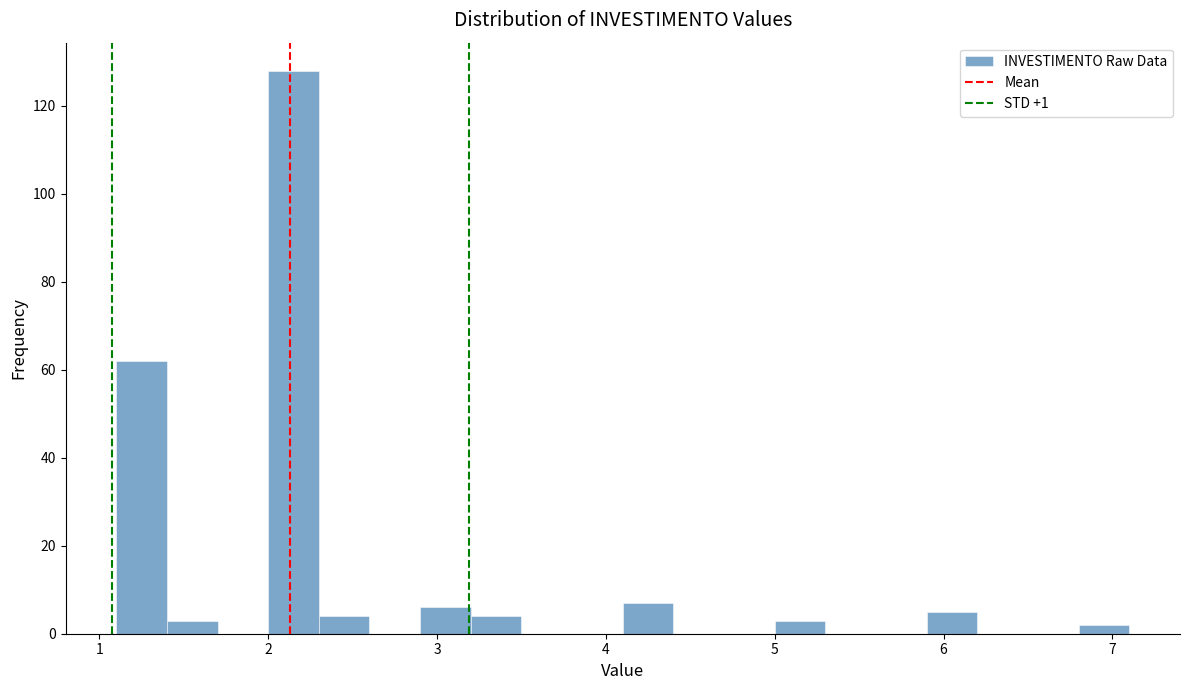

Read against the x-axis, roughly where is the centre of the tallest bar?

2.2